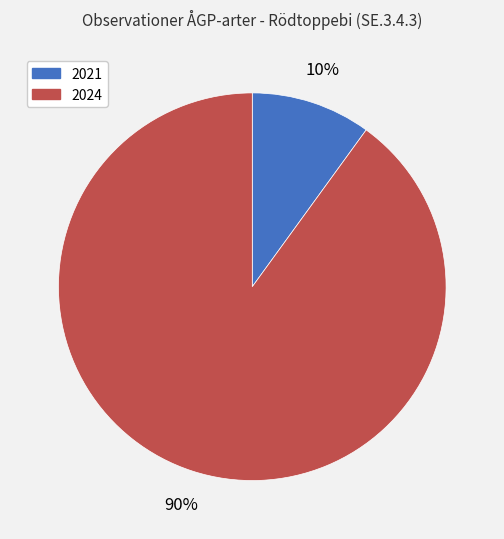

To the nearest percent, what is the combined percentage of 2021 and 2024?

100%